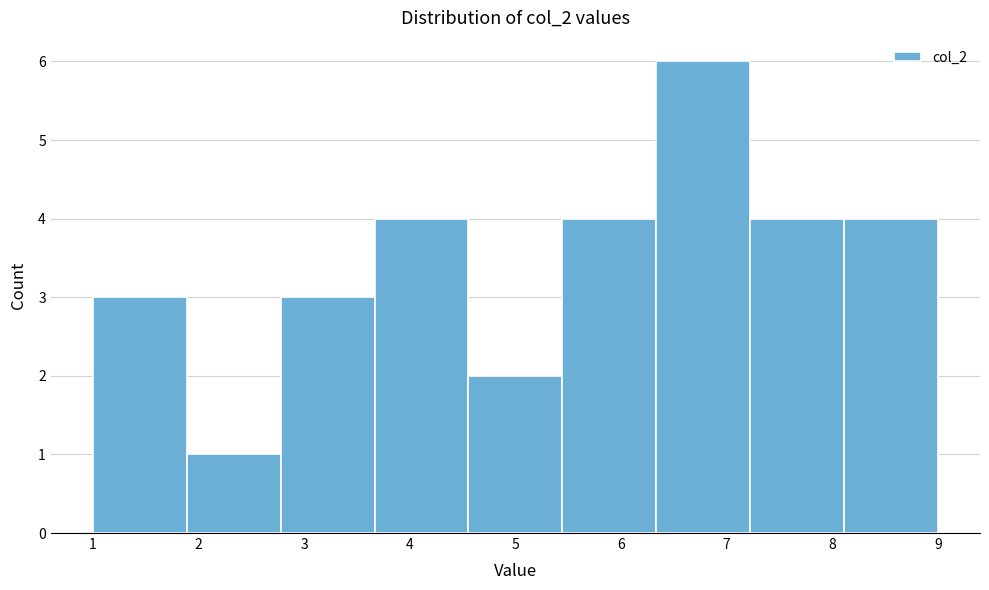

Reading left to right, transcribe this chart: for each bar, give the range it covers on the x-axis and its height. Neither the bar edges nor the heights are printed on the chart, so give them approximately, as read against the axes.

1.0 to 1.9: 3
1.9 to 2.8: 1
2.8 to 3.7: 3
3.7 to 4.6: 4
4.6 to 5.4: 2
5.4 to 6.3: 4
6.3 to 7.2: 6
7.2 to 8.1: 4
8.1 to 9.0: 4